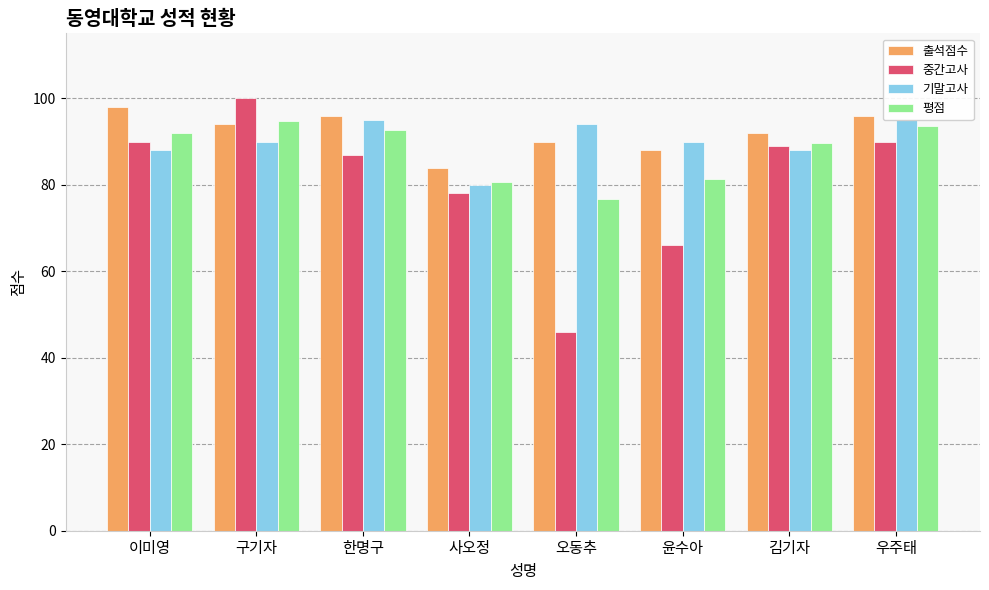

Reading left to right, transcribe all the data shown in this chart.

출석점수: 98.0	94.0	96.0	84.0	90.0	88.0	92.0	96.0
중간고사: 90.0	100.0	87.0	78.0	46.0	66.0	89.0	90.0
기말고사: 88.0	90.0	95.0	80.0	94.0	90.0	88.0	95.0
평점: 92.0	94.7	92.7	80.7	76.7	81.3	89.7	93.7